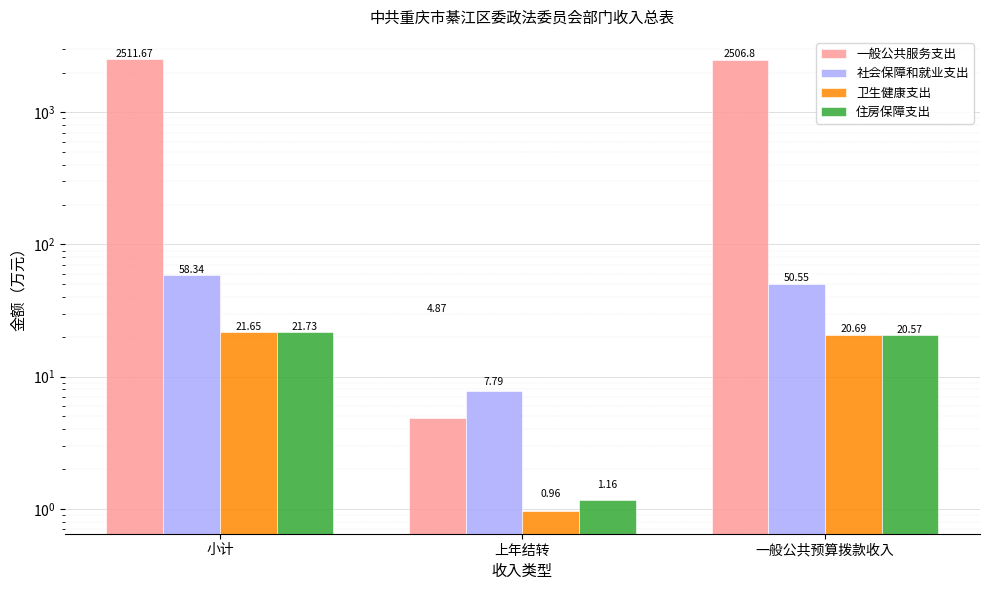

List the series in order of their peak value, highest first.

一般公共服务支出, 社会保障和就业支出, 住房保障支出, 卫生健康支出